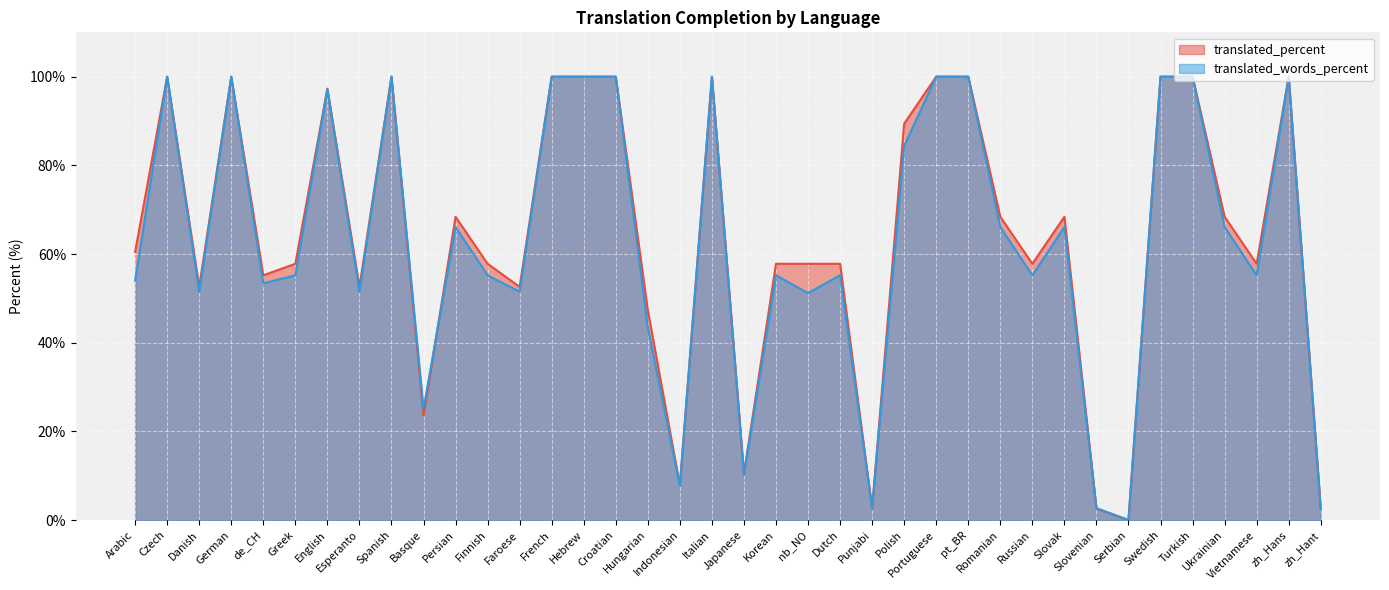

At de_CH, list the series in order from largest to smallest.

translated_percent, translated_words_percent